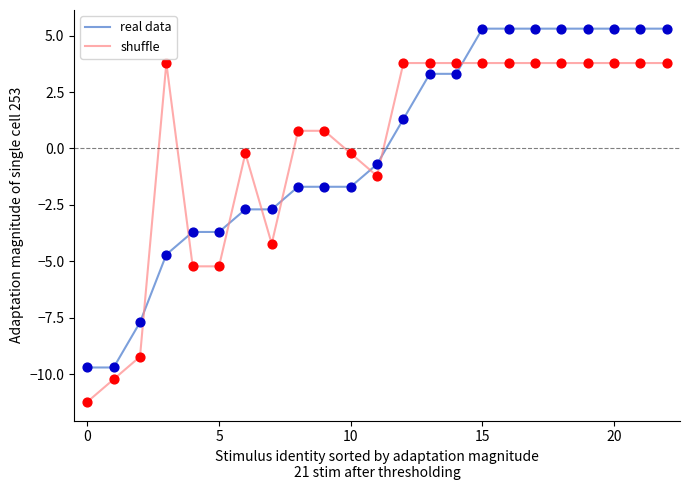

After their last crossing, which series has the higher values: shuffle or real data?

real data